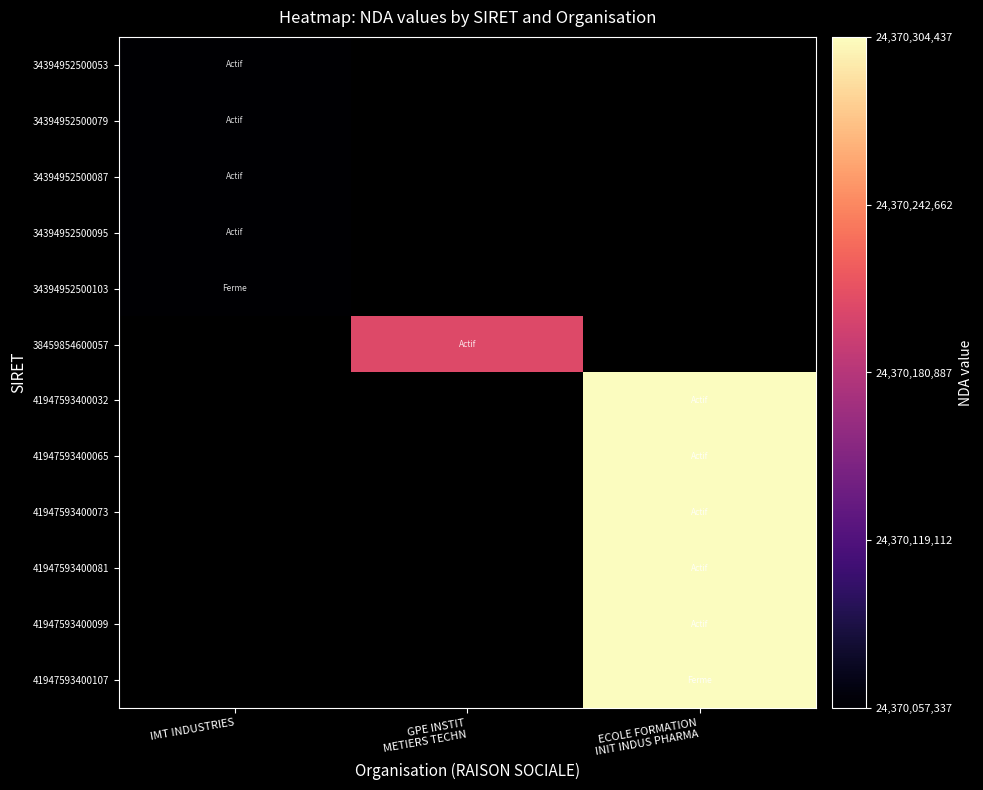

Rank the series by their maximum value, from lowest to highest.

34394952500053, 34394952500079, 34394952500087, 34394952500095, 34394952500103, 38459854600057, 41947593400032, 41947593400065, 41947593400073, 41947593400081, 41947593400099, 41947593400107